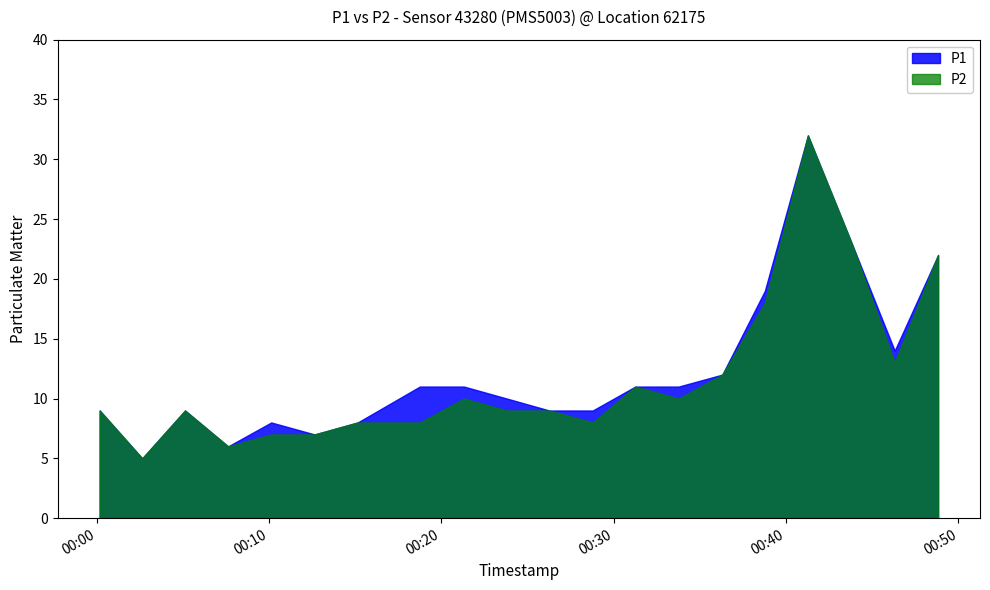

What is the label of the 15th point from the right?

2023-02-28T00:12:39